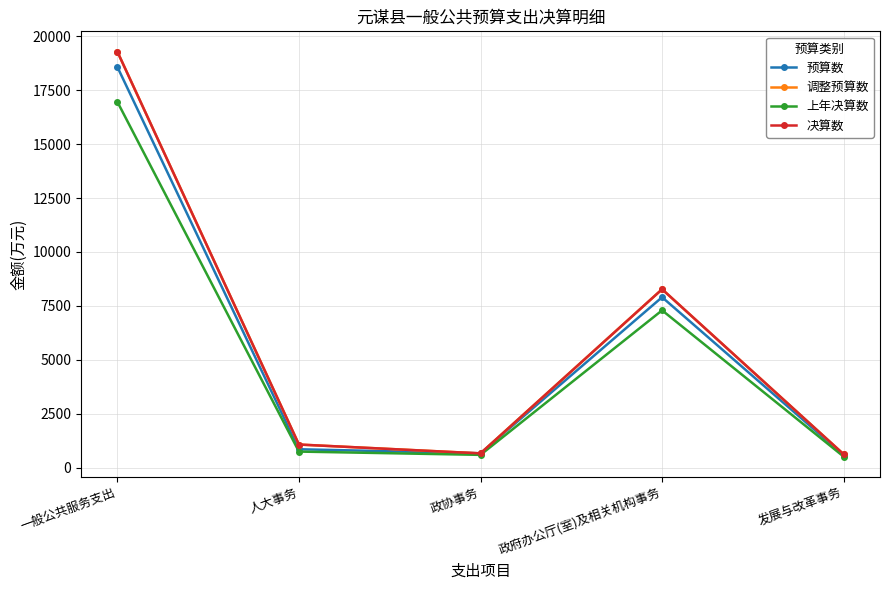

What is the lowest value of the 预算数 series?

576